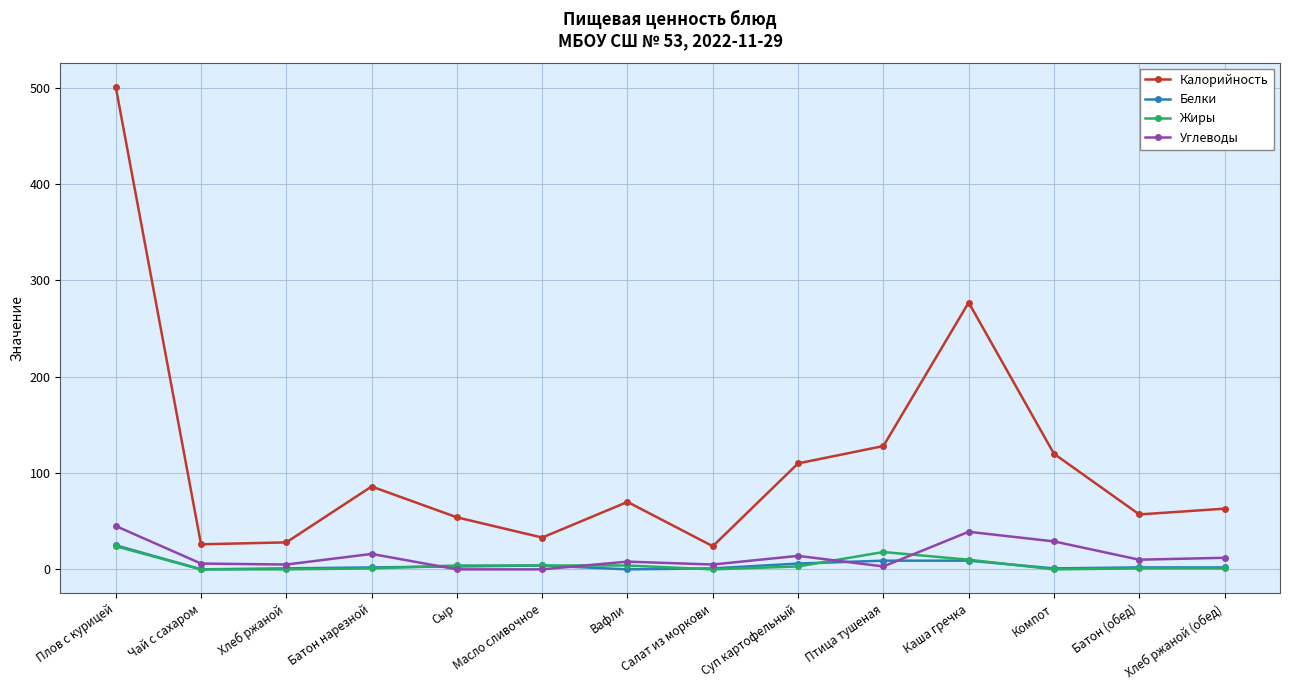

What position from the right is Суп картофельный?

6